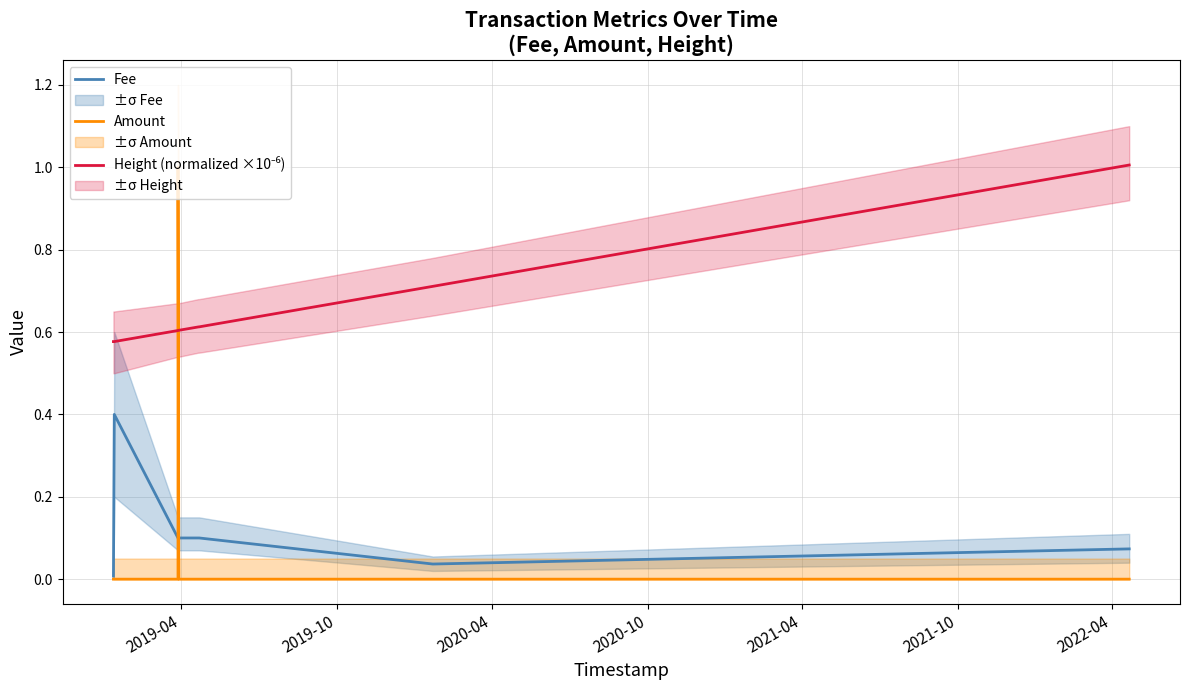

Rank the series by their maximum value, from lowest to highest.

Fee, Amount, Height (normalized ×10⁻⁶)